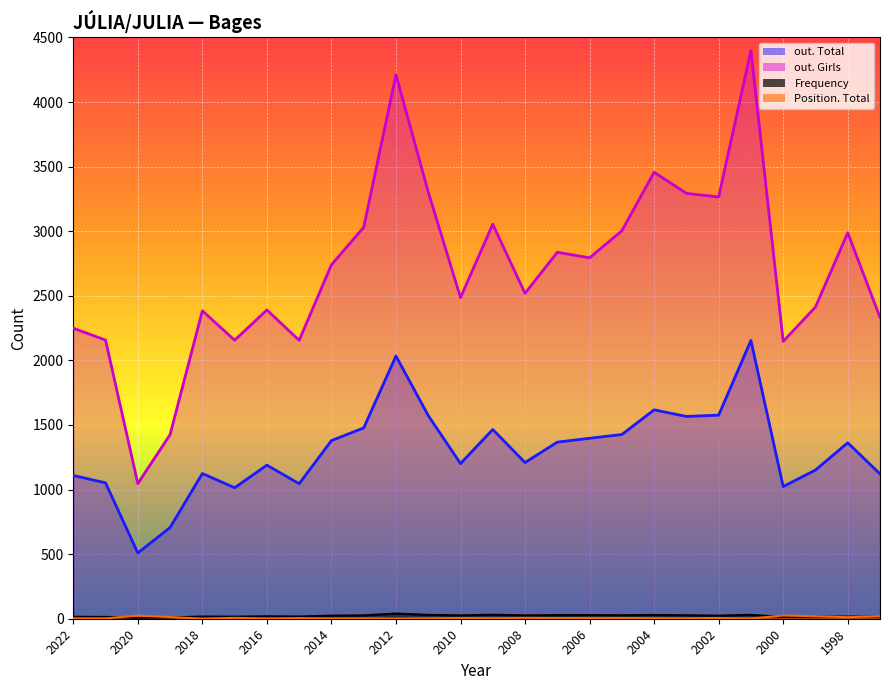

List the labels in order of out. Total value, smallest first.

2020, 2019, 2017, 2000, 2015, 2021, 2022, 1997, 2018, 1999, 2016, 2010, 2008, 1998, 2007, 2014, 2006, 2005, 2009, 2013, 2003, 2011, 2002, 2004, 2012, 2001